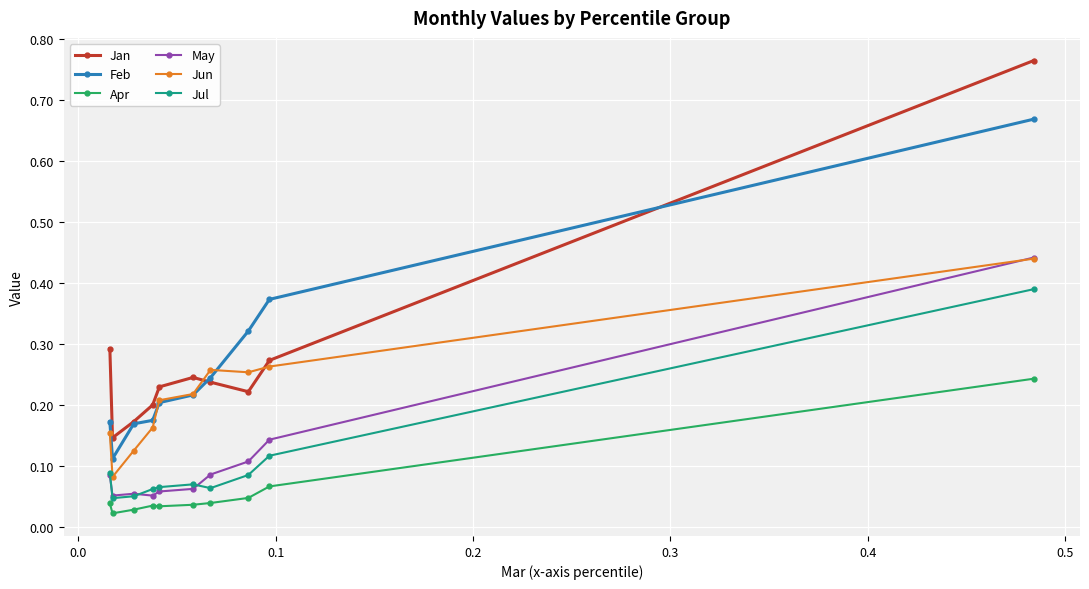

Which series has the largest total across all categories?

Jan